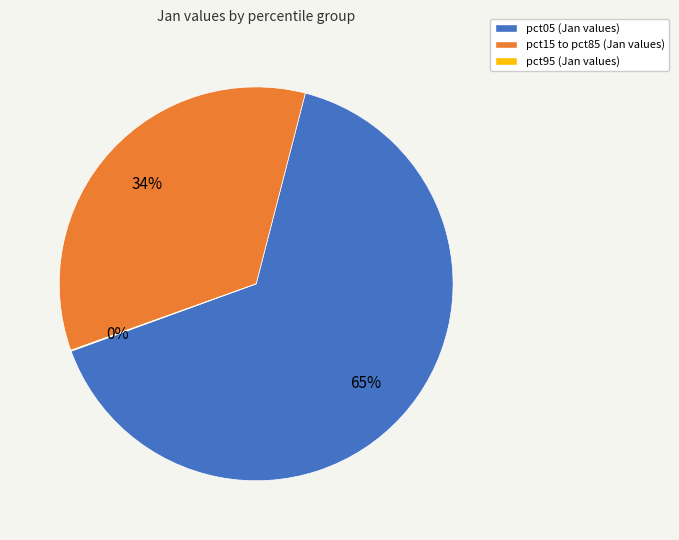

Which slice represents more than half of the pie?

pct05 (Jan values)